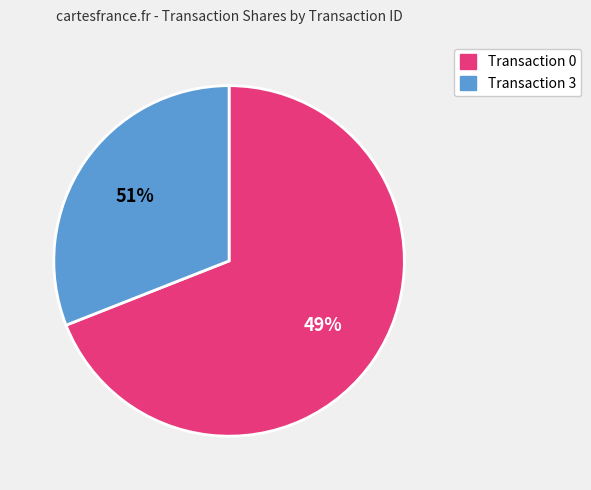

To the nearest percent, what is the difference between the 0 and 3 slice percentages?

38%